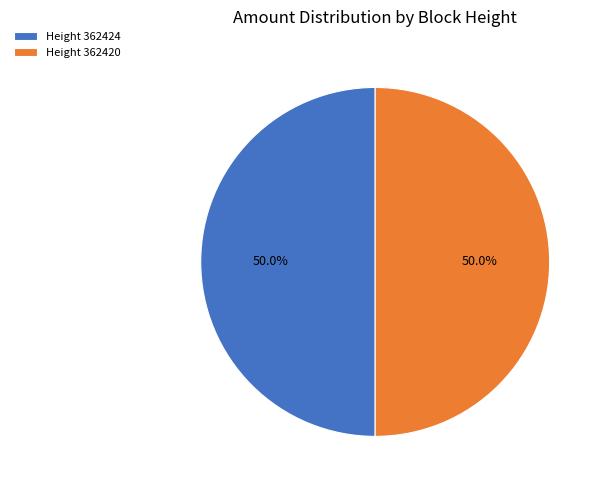

Approximately how many times larger is the value at Height 362420 compared to Height 362424?

1.0